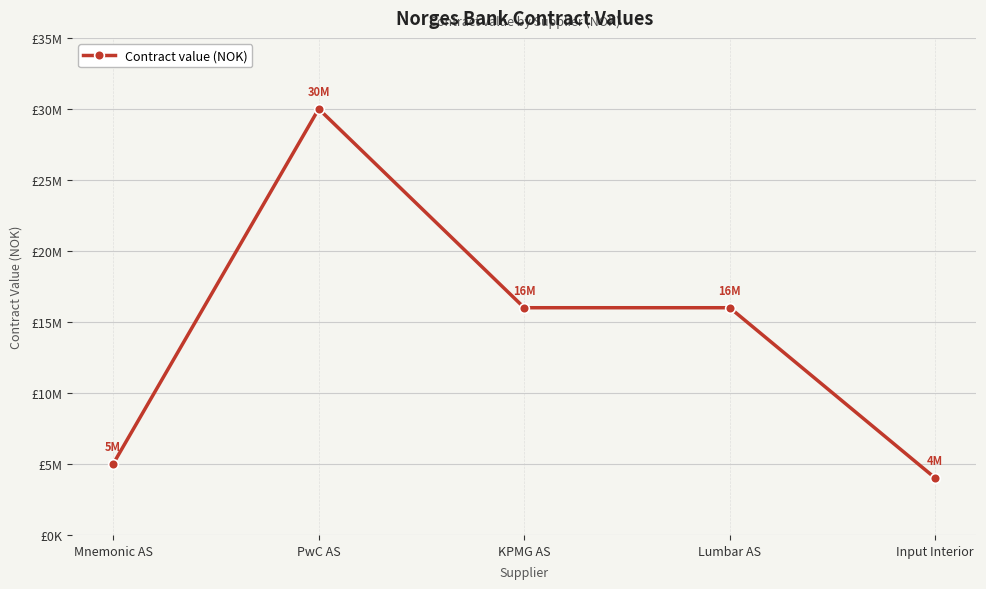

Does the chart have visible grid lines?

Yes